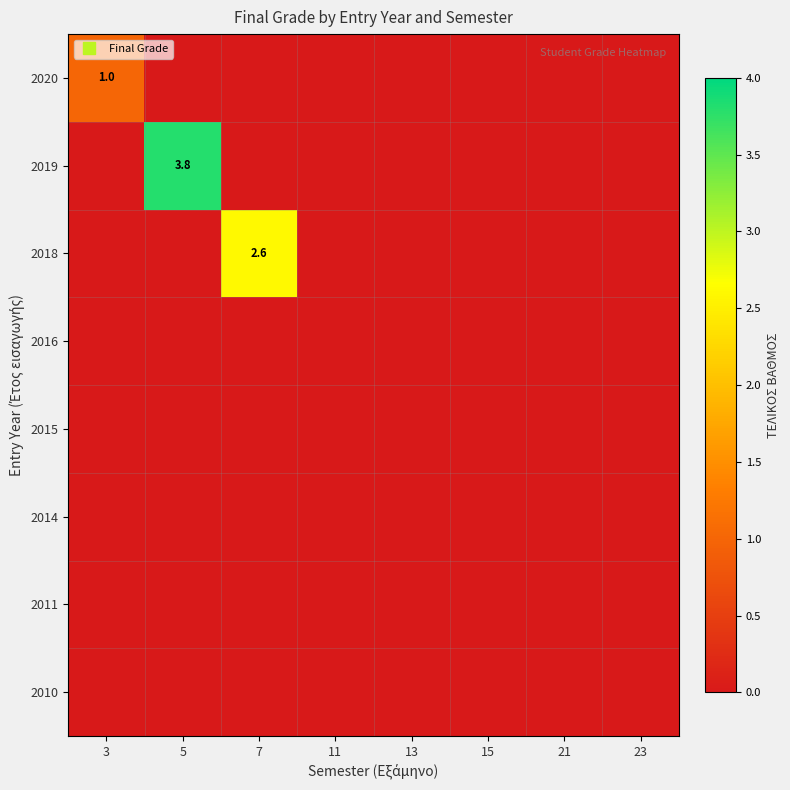

The value of 2015 at 3 is 0.0. True or false?

True